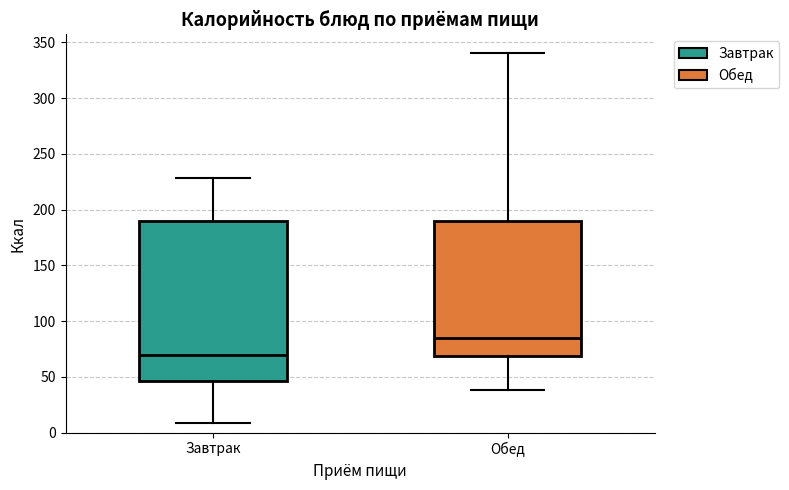

Reading left to right, read every box against the y-axis: the position of its median line, the range the box covers, and the ends of its whiskers. The values are not printed on the chart, so give them approximately, as read against the axis.

Завтрак: median 70, box 45 to 190, whiskers 10 to 230
Обед: median 85, box 70 to 190, whiskers 40 to 340